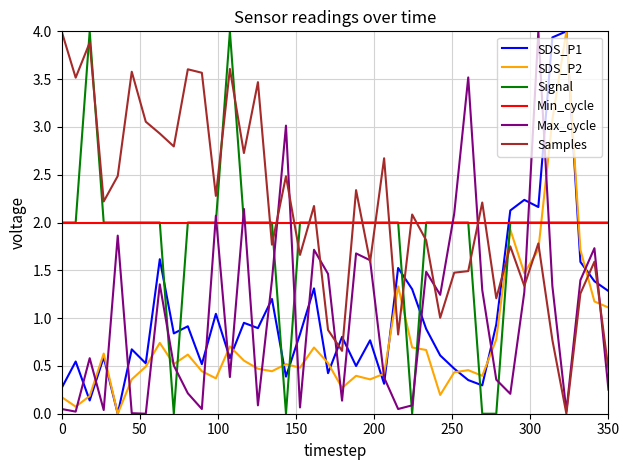

Which series ends up on top after the final intersection of SDS_P2 and SDS_P1?

SDS_P1